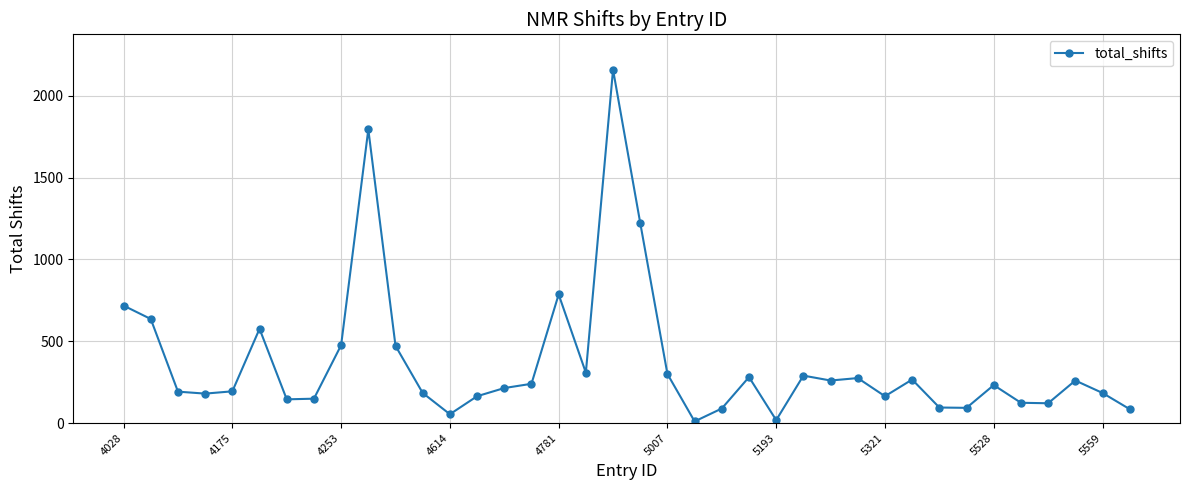

How many lines are shown in the chart?

1